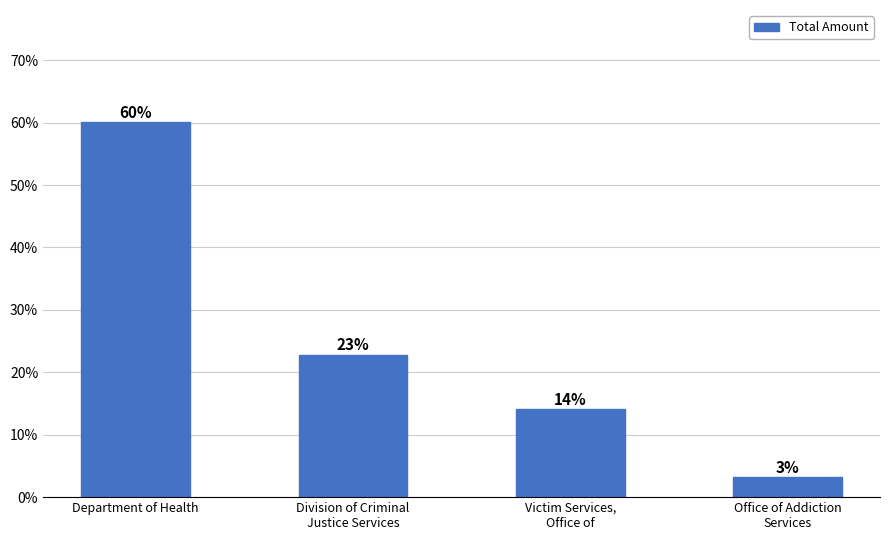

What is the label of the 1st bar from the right?

Office of Addiction
Services